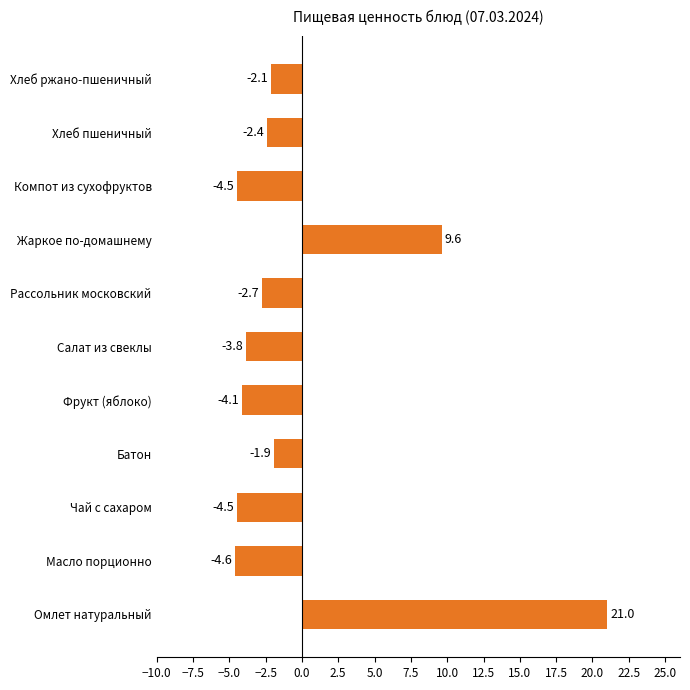

What is the difference between the second highest and minimum values?

14.2